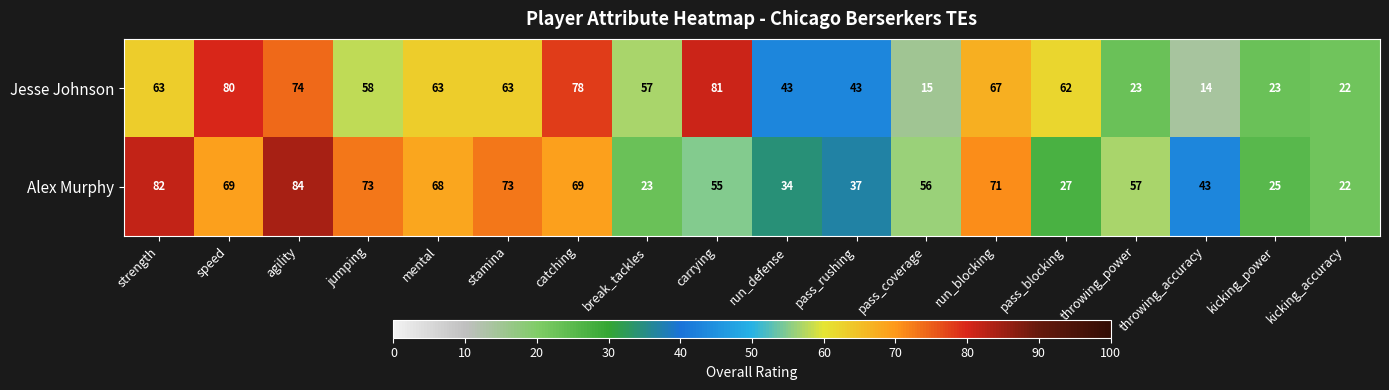

Rank the series at carrying from lowest to highest value.

Alex Murphy, Jesse Johnson